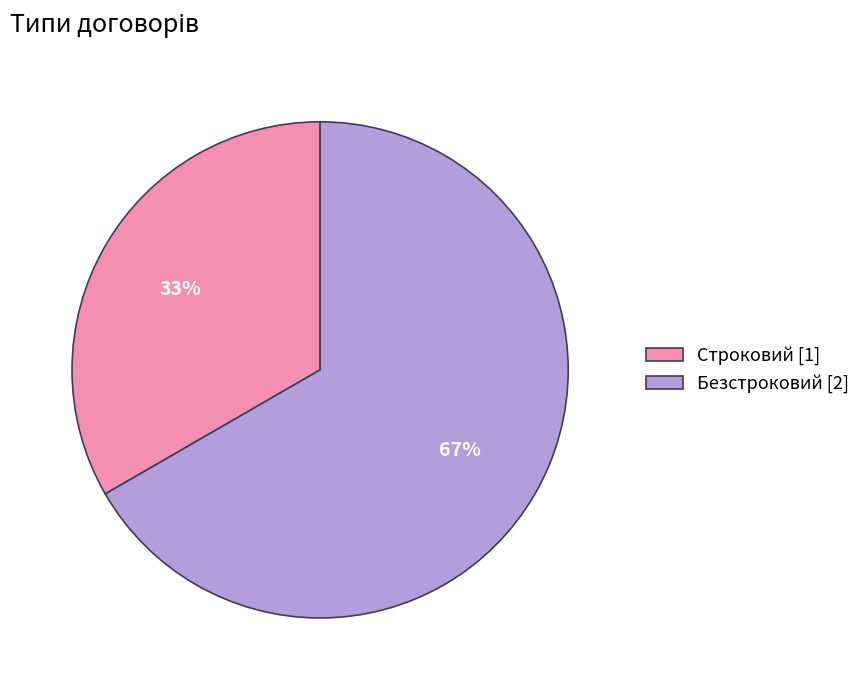

What percentage is the Строковий slice, to the nearest percent?

33%